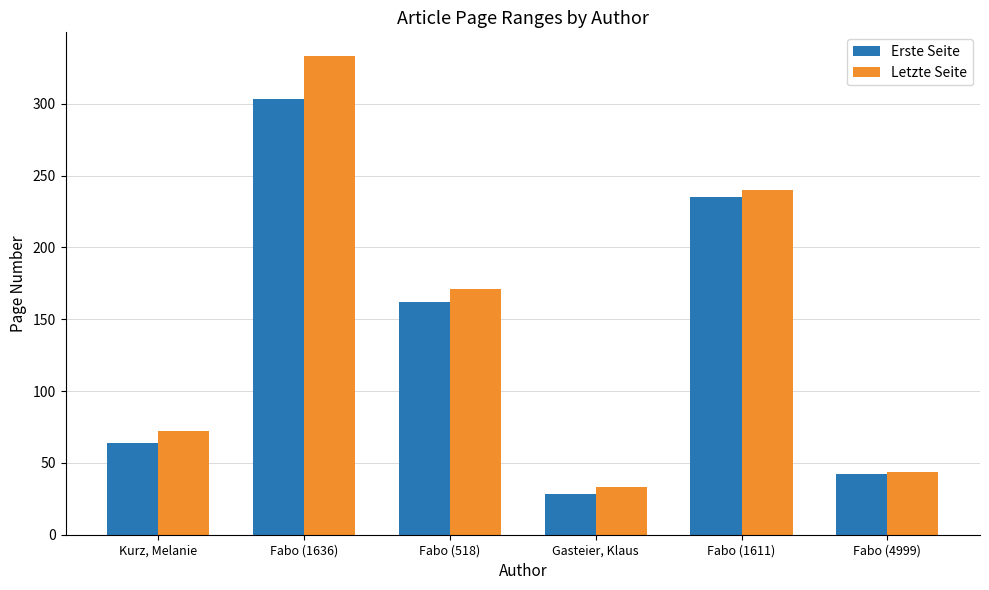

What is the value of the Erste Seite bar at the 1st from the left?

64